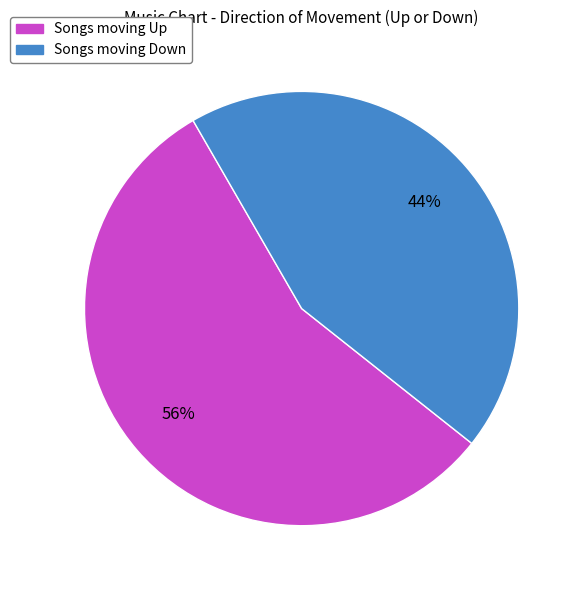

To the nearest percent, what is the average slice percentage?

50%